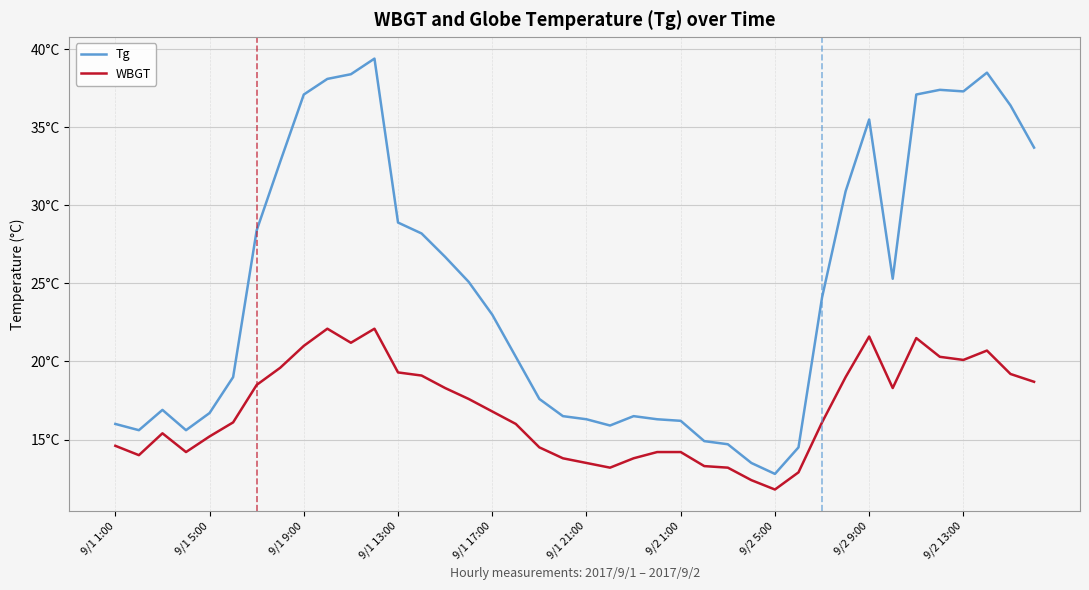

Does the chart have visible grid lines?

Yes